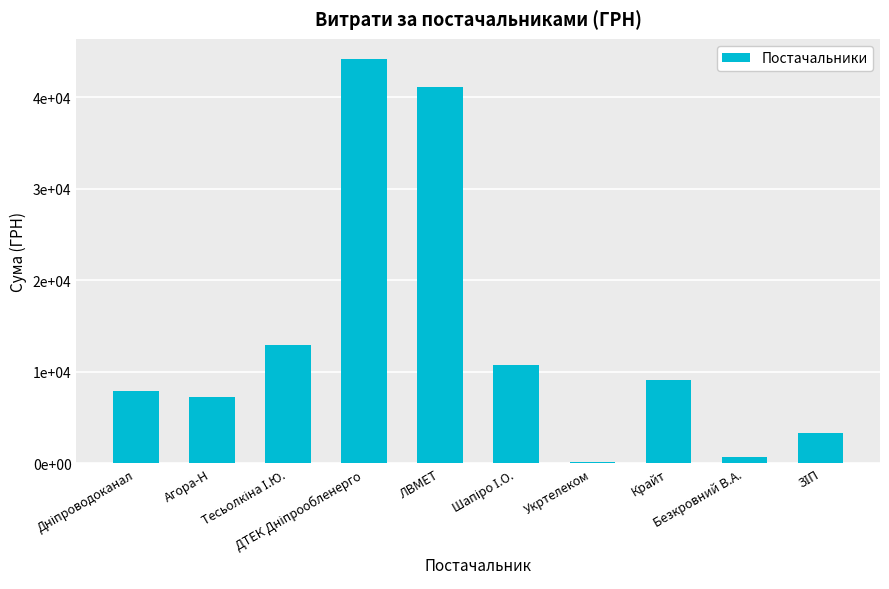

Rank the categories by value from lowest to highest.

Укртелеком, Безкровний В.А., ЗІП, Агора-Н, Дніпроводоканал, Крайт, Шапіро І.О., Тесьолкіна І.Ю., ЛВМЕТ, ДТЕК Дніпрообленерго